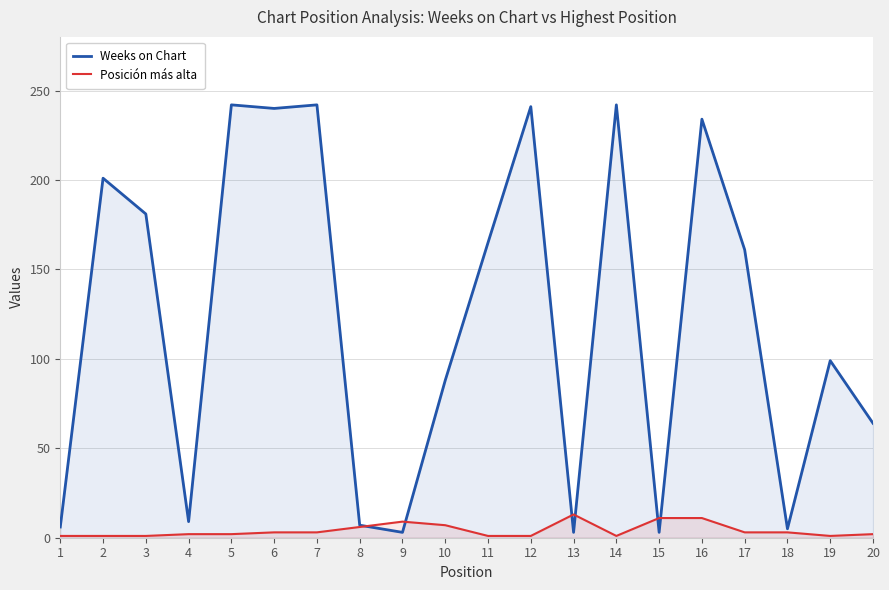

Reading right to left, extract all data points from this chart.

Weeks on Chart: 20=64	19=99	18=5	17=161	16=234	15=3	14=242	13=3	12=241	11=165	10=88	9=3	8=7	7=242	6=240	5=242	4=9	3=181	2=201	1=6
Posición más alta: 20=2	19=1	18=3	17=3	16=11	15=11	14=1	13=13	12=1	11=1	10=7	9=9	8=6	7=3	6=3	5=2	4=2	3=1	2=1	1=1